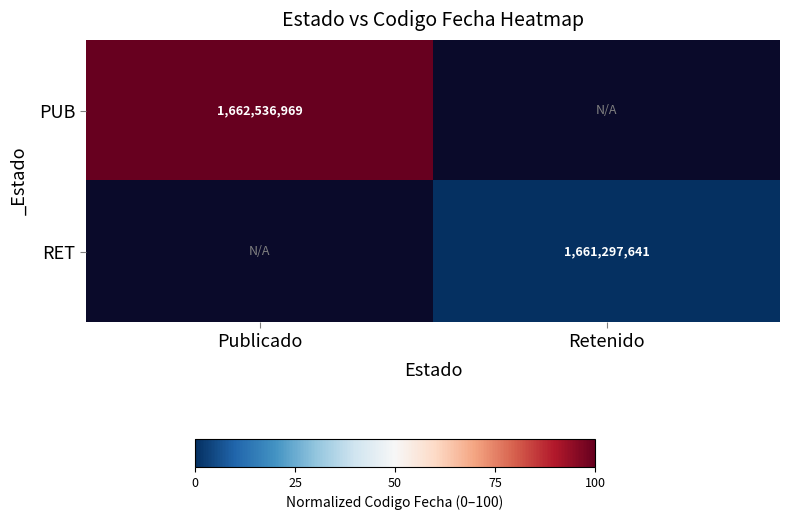

The PUB series shows 1662536969 at Publicado. True or false?

True